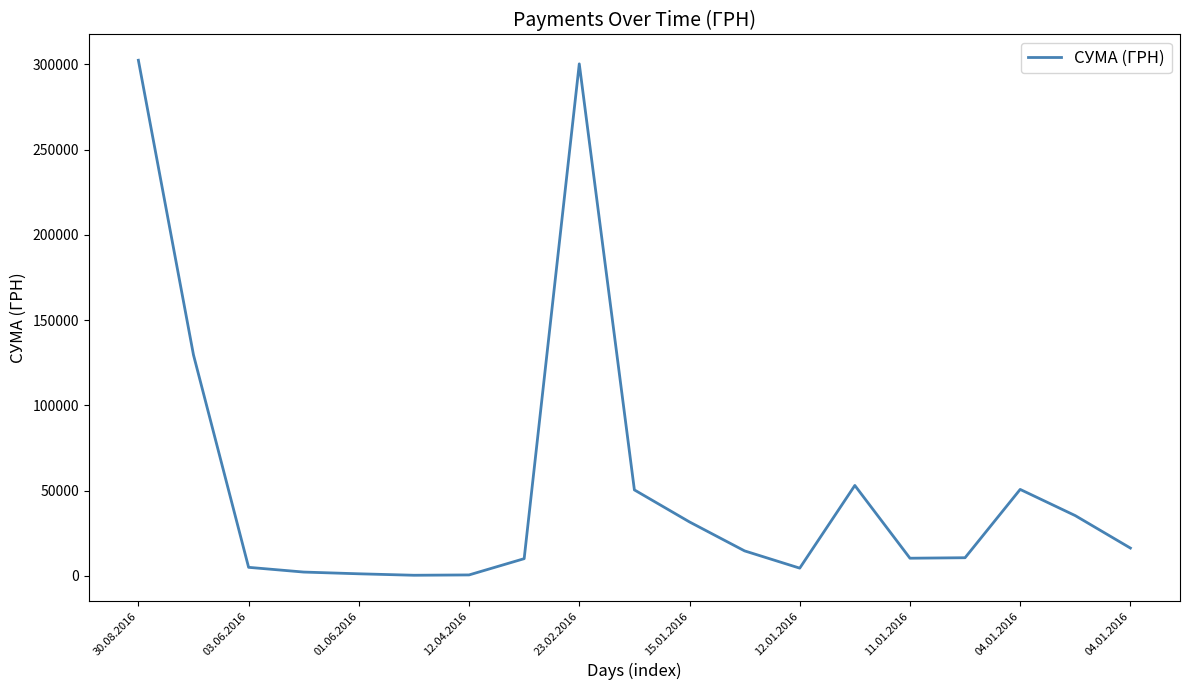

True or false: the data has more than 2 interior local peaks.

True